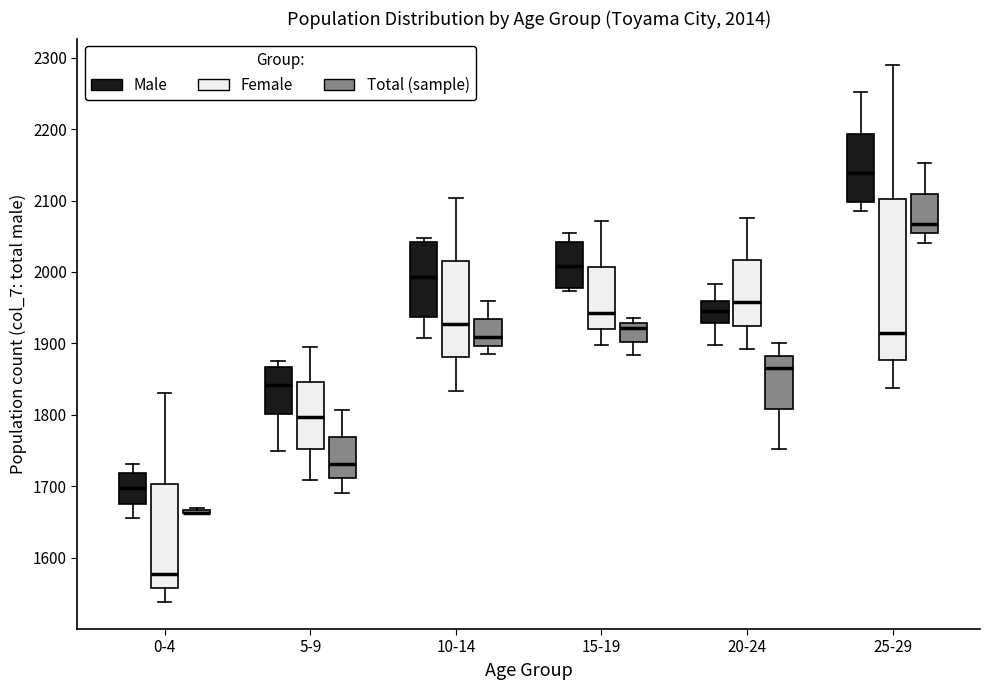

Comparing the boxes themselves (not the whiskers), which one is the tallest?

25-29 (Female)